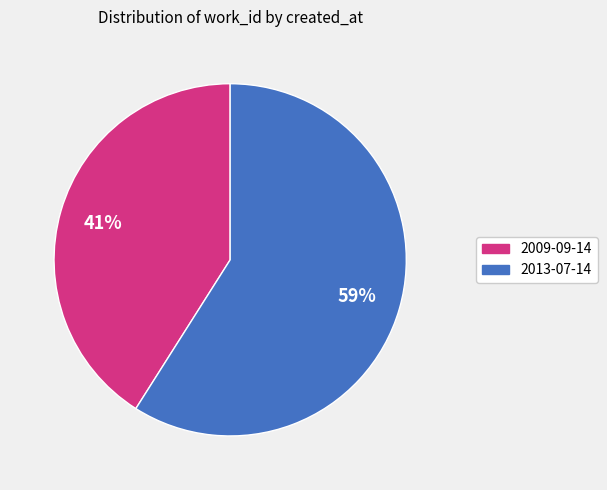

True or false: 2013-07-14 accounts for 59% of the total.

True